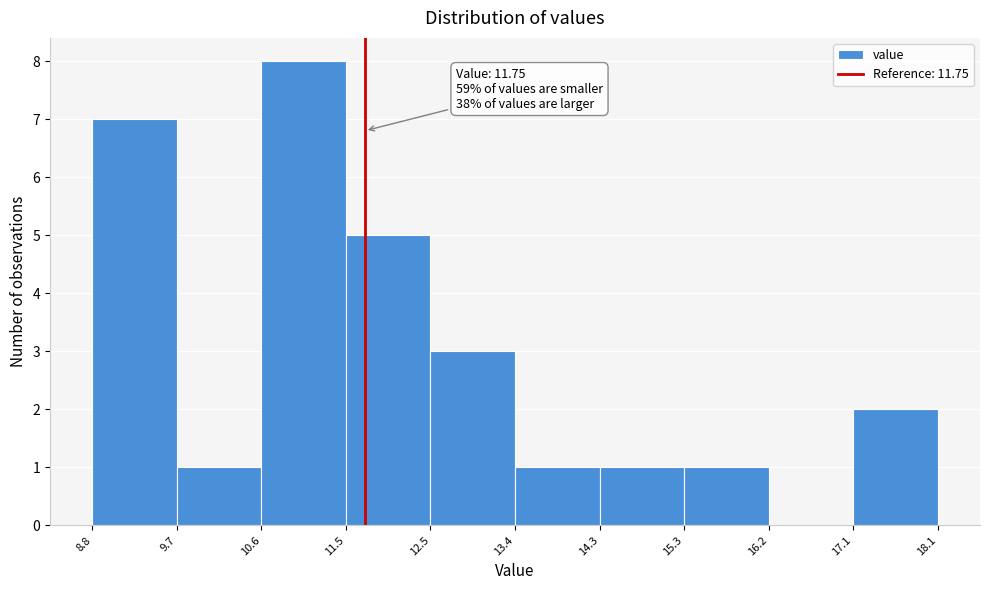

Which range on the x-axis has the tallest bar?

10.6 to 11.5